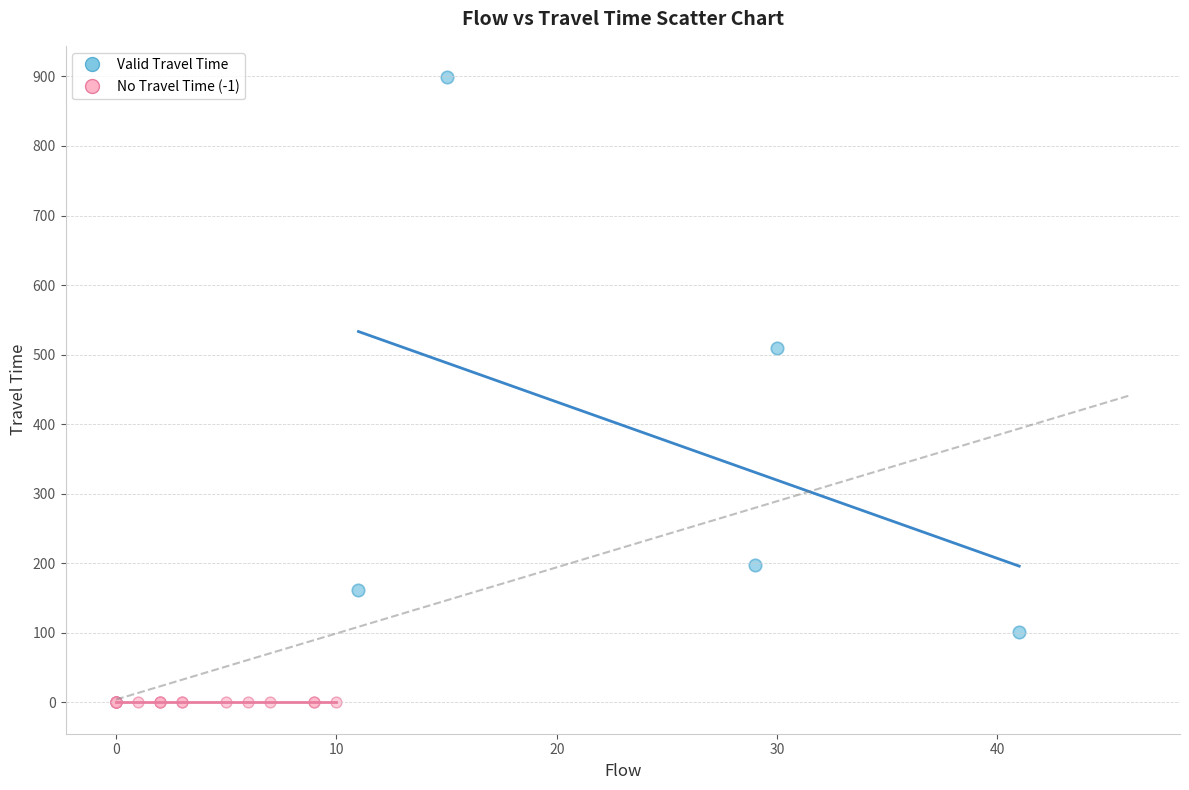

Which series reaches the minimum Y coordinate?

No Travel Time (-1)